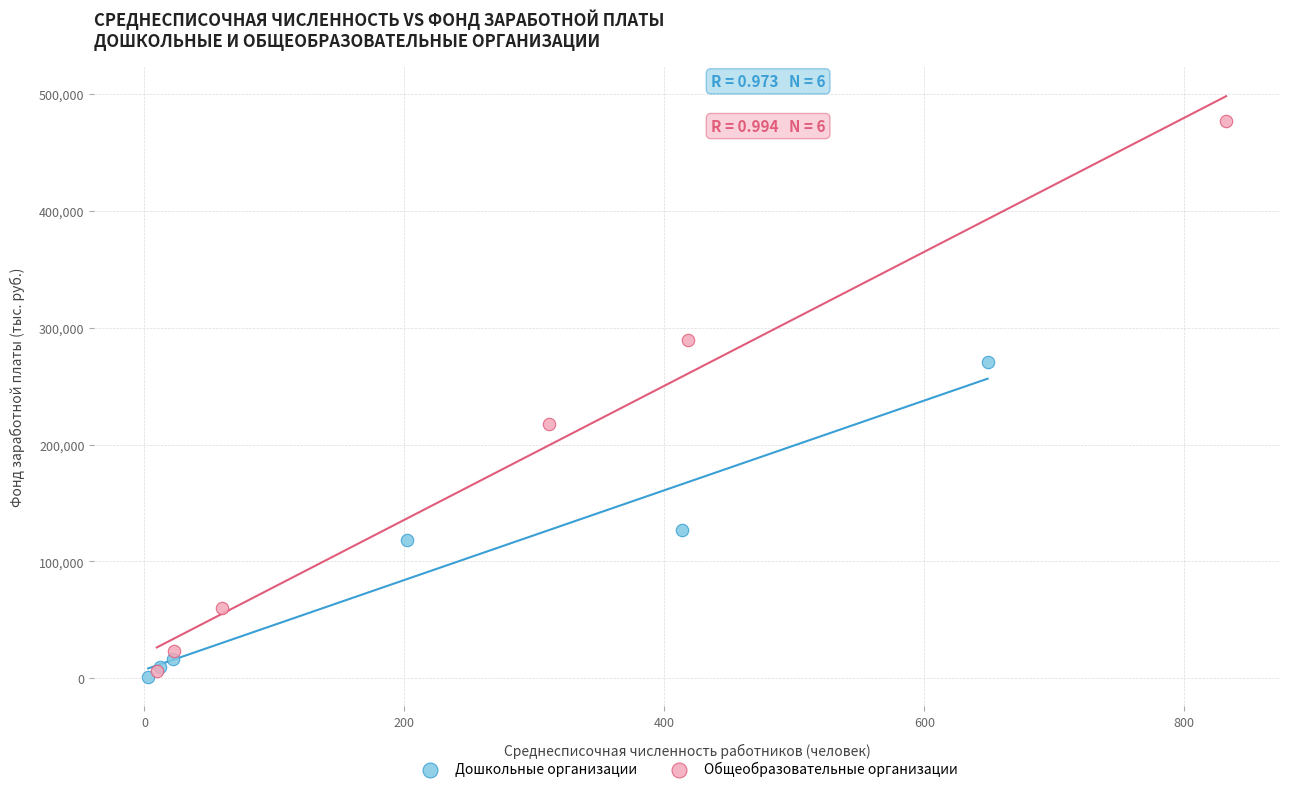

Which series contains the highest Y value?

Общеобразовательные организации